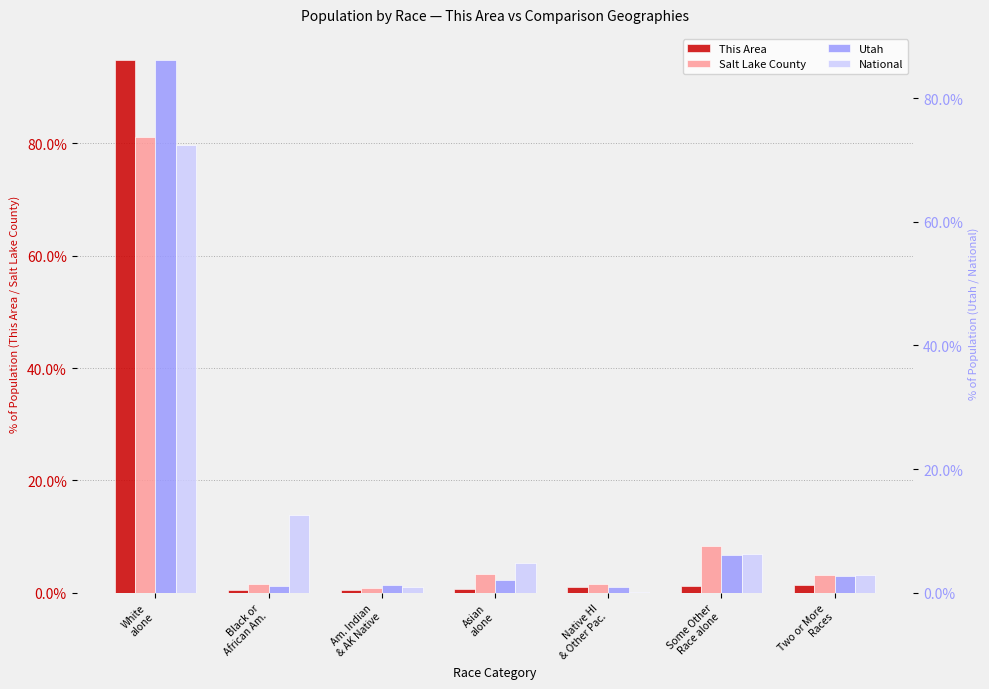

The This Area series shows 2.0 at Two or More
Races. True or false?

False